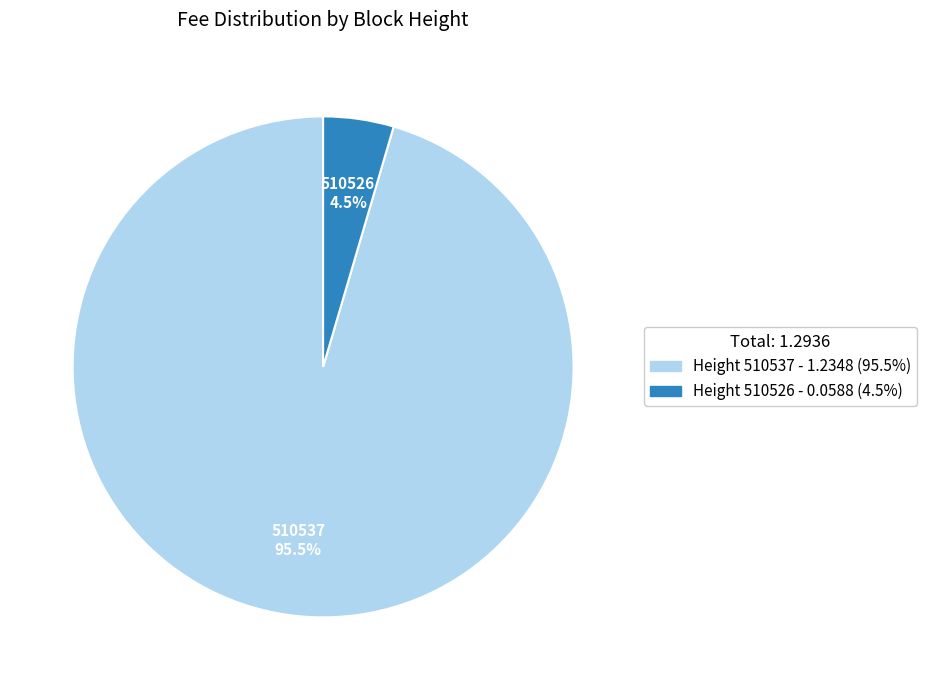

Is there any slice that represents more than half of the pie?

Yes